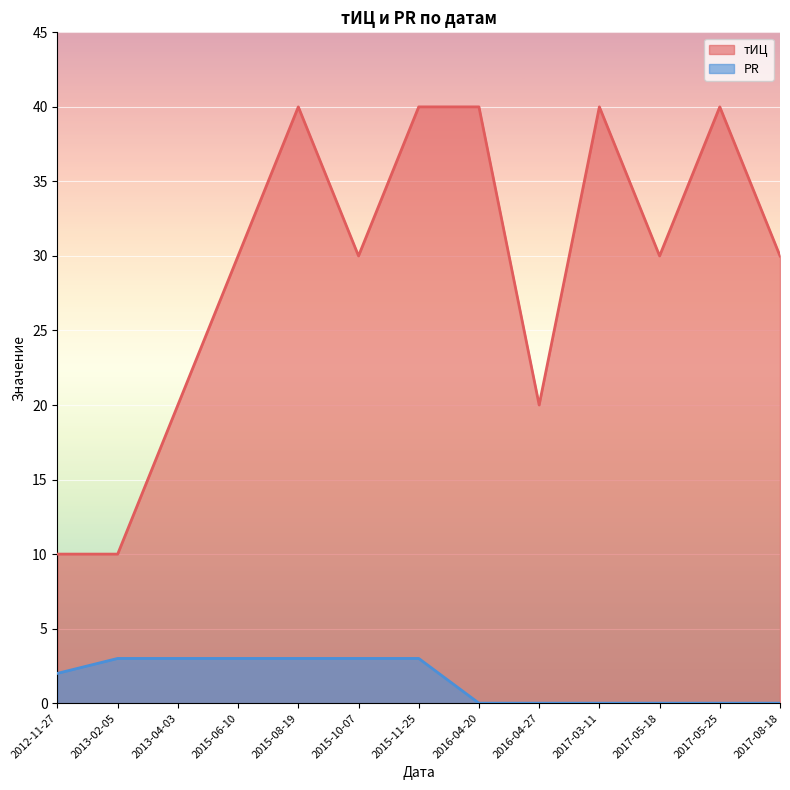

List the series in order of their peak value, lowest first.

PR, тИЦ